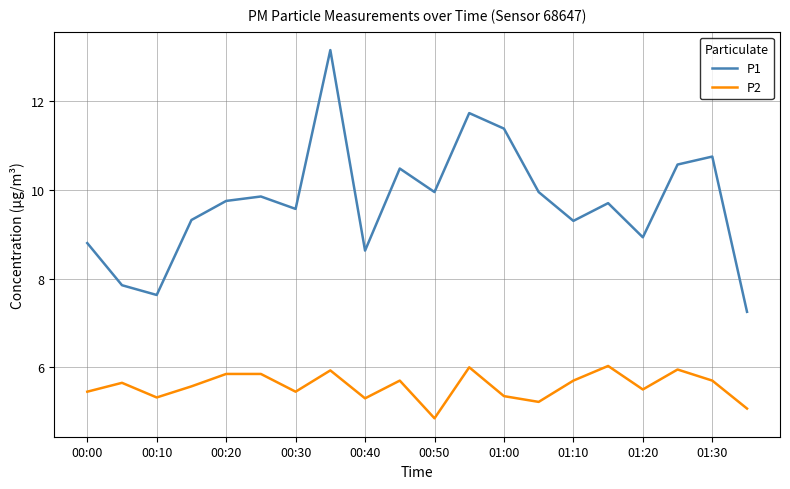

True or false: P2 and P1 cross at least once.

False